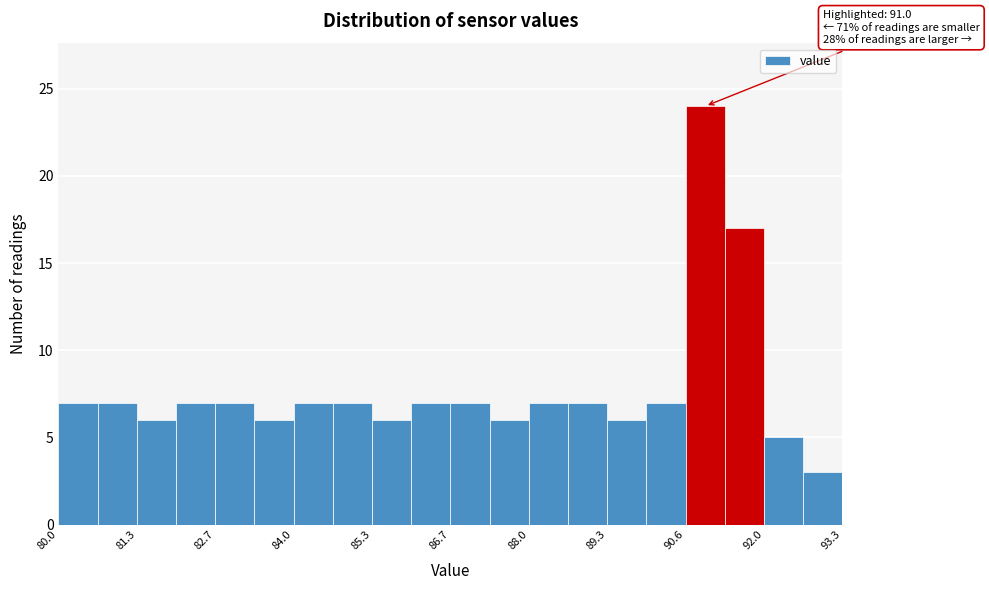

Around what value on the x-axis is the tallest bar? Give the approximate position of its centre, as read against the axis.

91.0